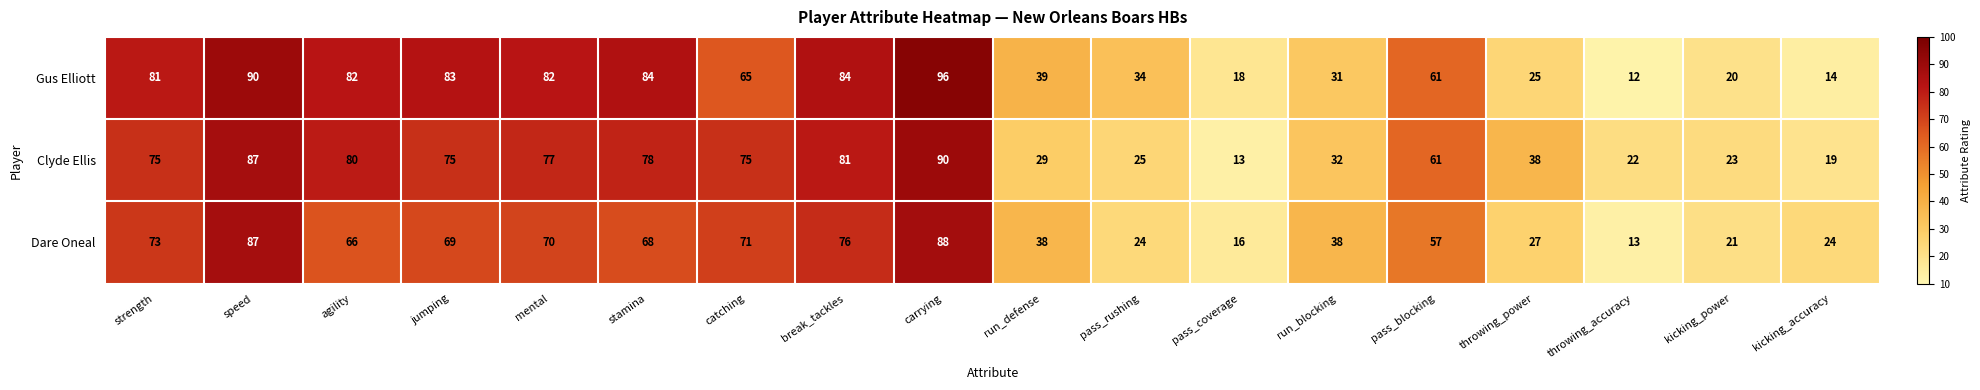

What is the difference between the highest and lowest values at pass_coverage?

5